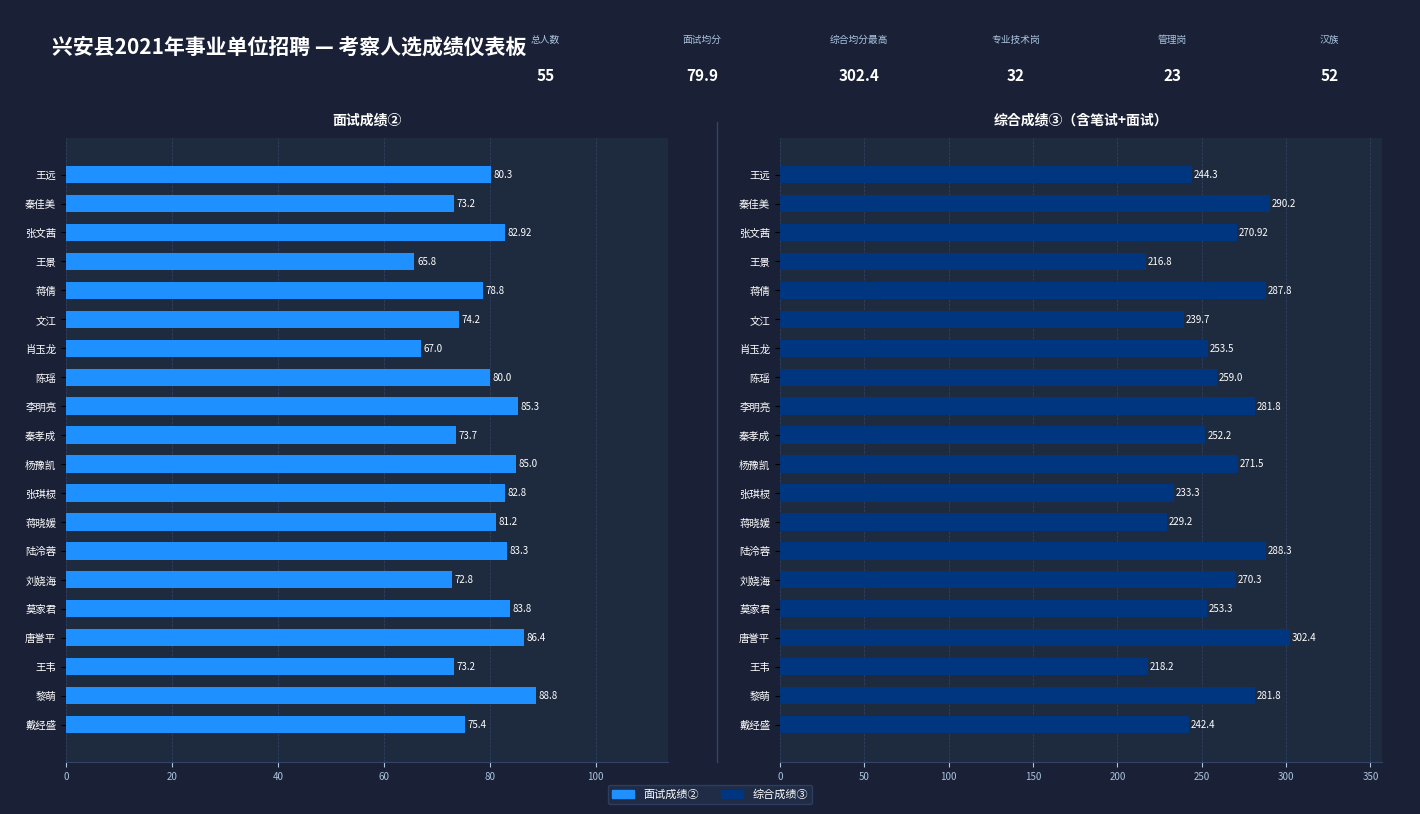

How many bars are there in total?

40